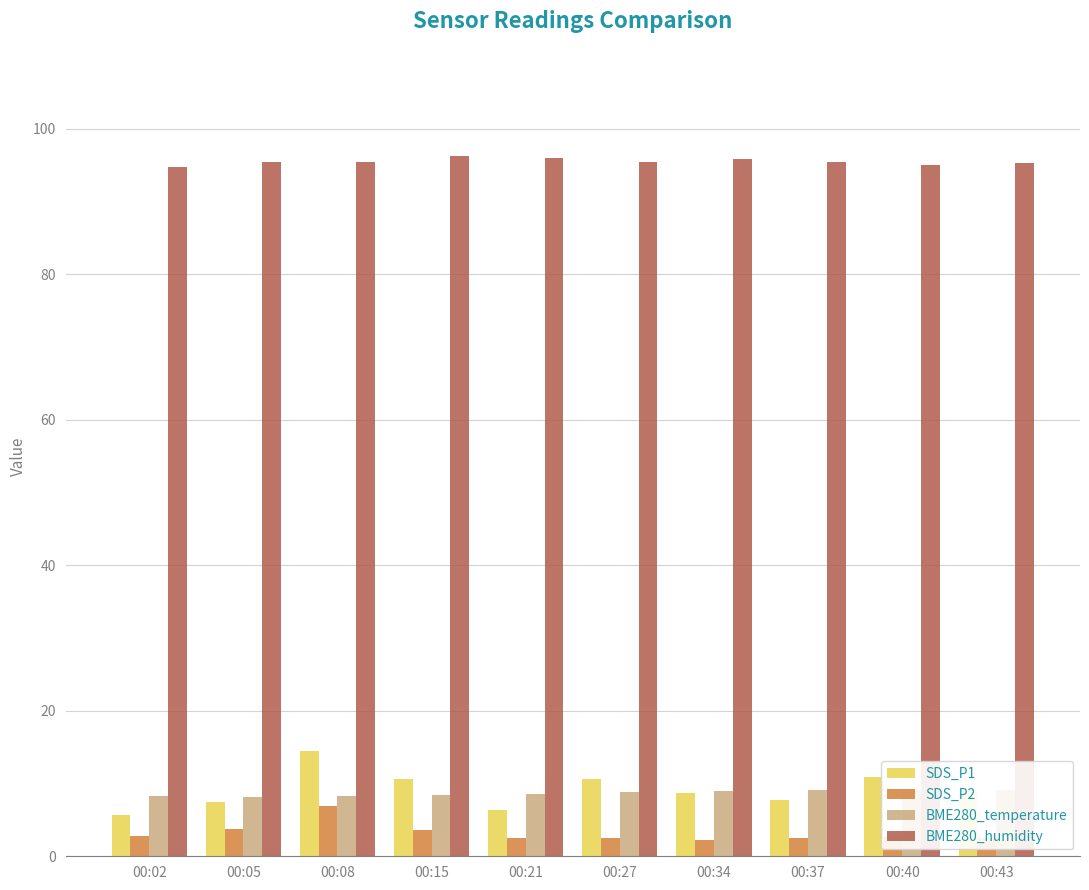

What is the difference between the maximum and minimum values in the SDS_P2 series?

4.7